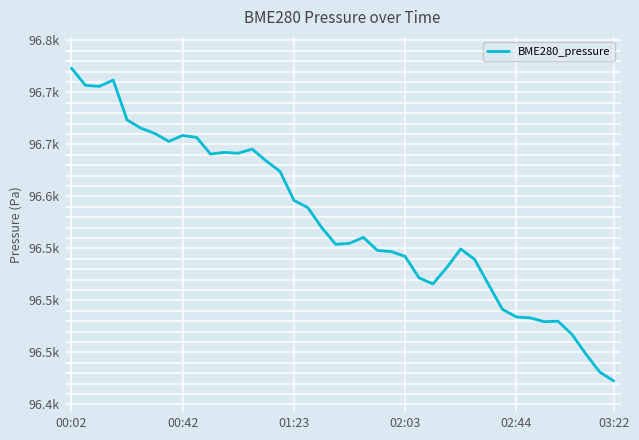

Does the chart display data point markers on the line(s)?

No